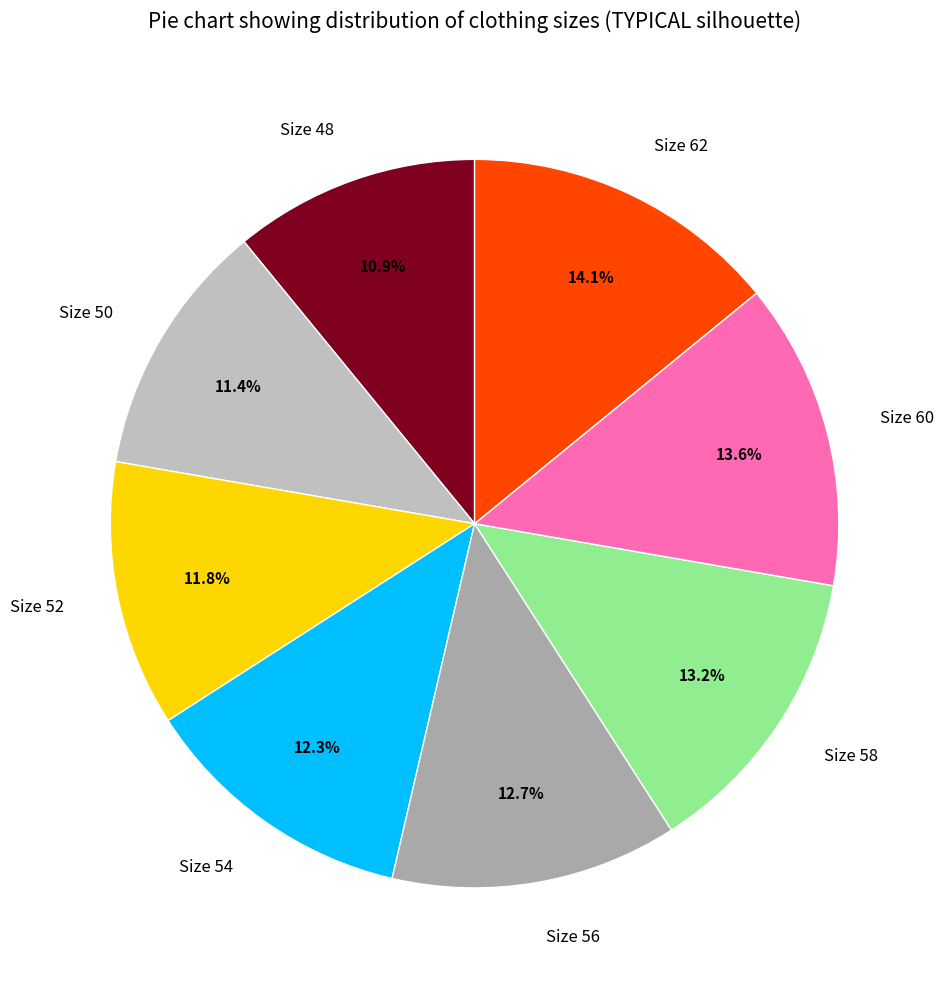

The Size 52 slice represents 12% of the pie. True or false?

True